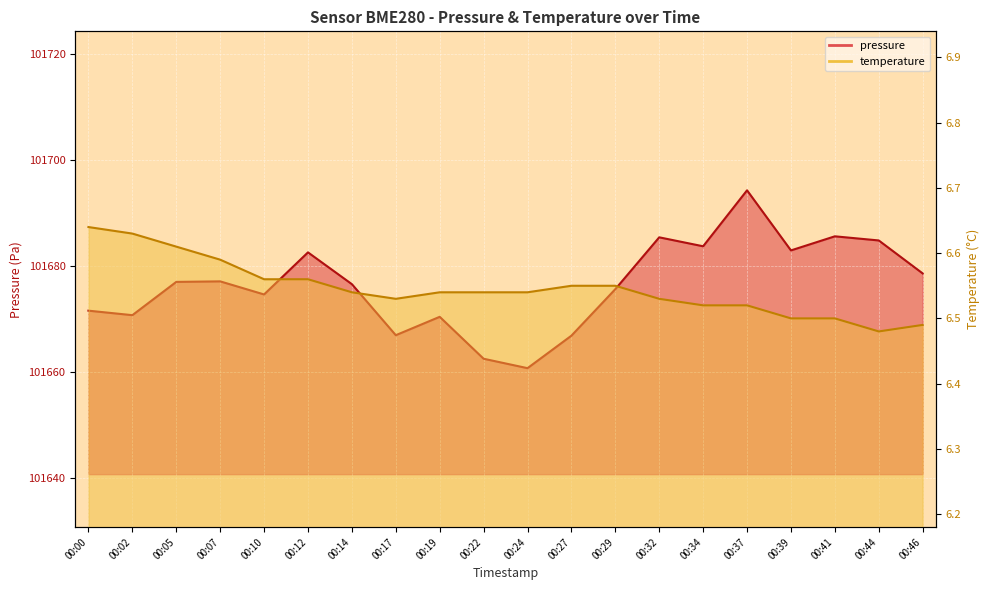

Where is the first local minimum for pressure?

00:02